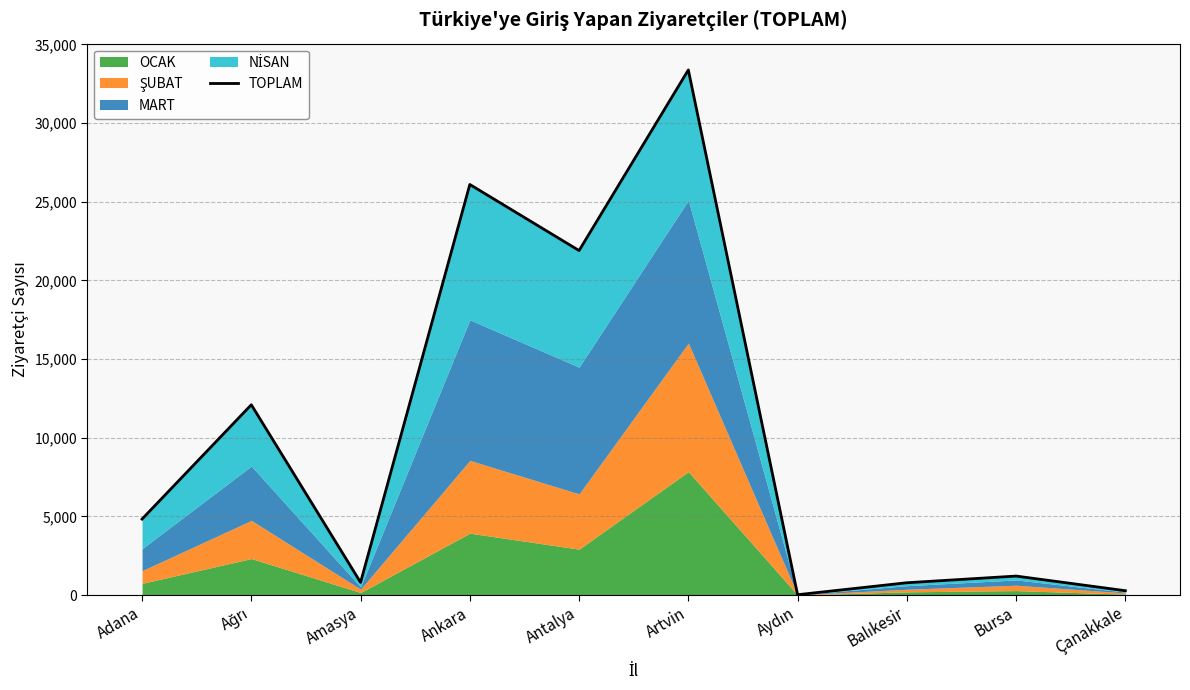

Reading left to right, list all the values displayed in this chart.

Adana=4829	Ağrı=12095	Amasya=805	Ankara=26096	Antalya=21897	Artvin=33378	Aydın=22	Balıkesir=782	Bursa=1207	Çanakkale=276